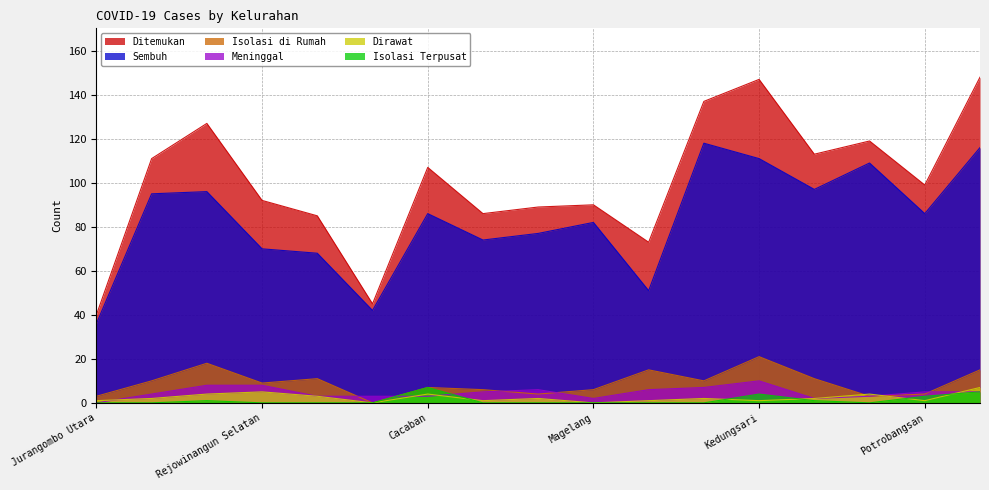

What are all the series names shown in the legend?

Ditemukan, Sembuh, Isolasi di Rumah, Meninggal, Dirawat, Isolasi Terpusat